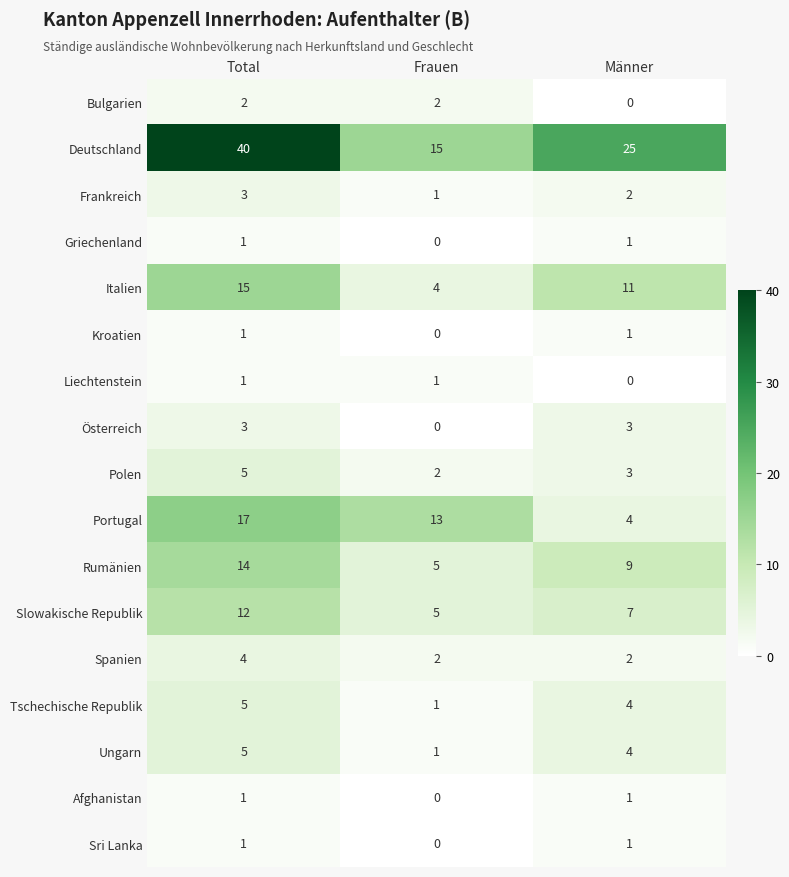

Count the Italien values in the range 4 to 15.

3